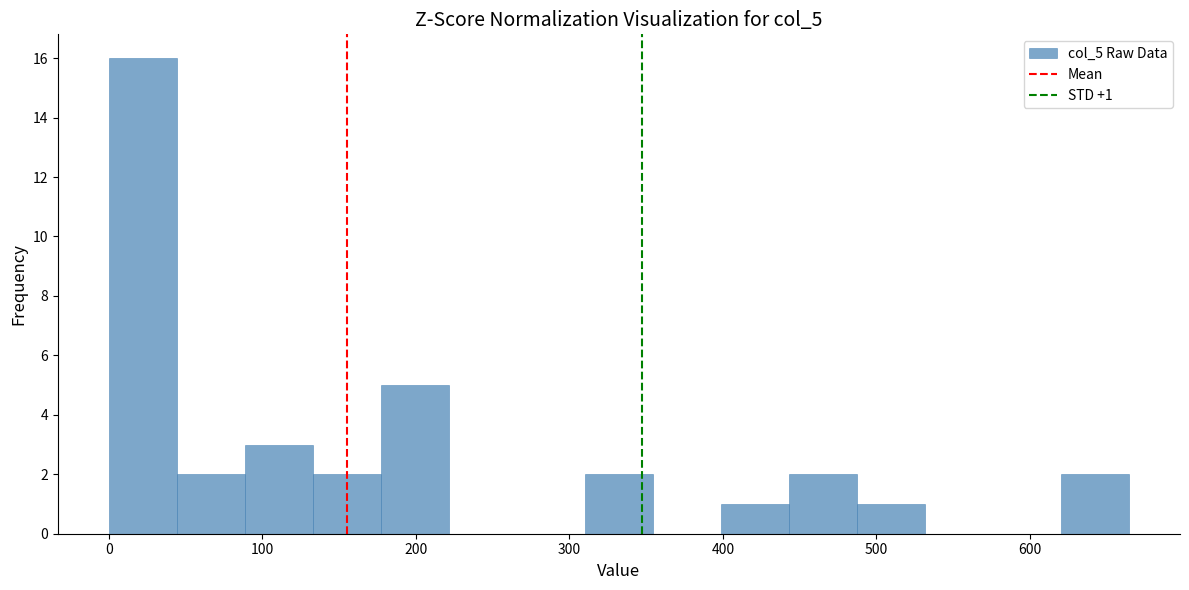

Which range on the x-axis has the tallest bar?

0 to 40